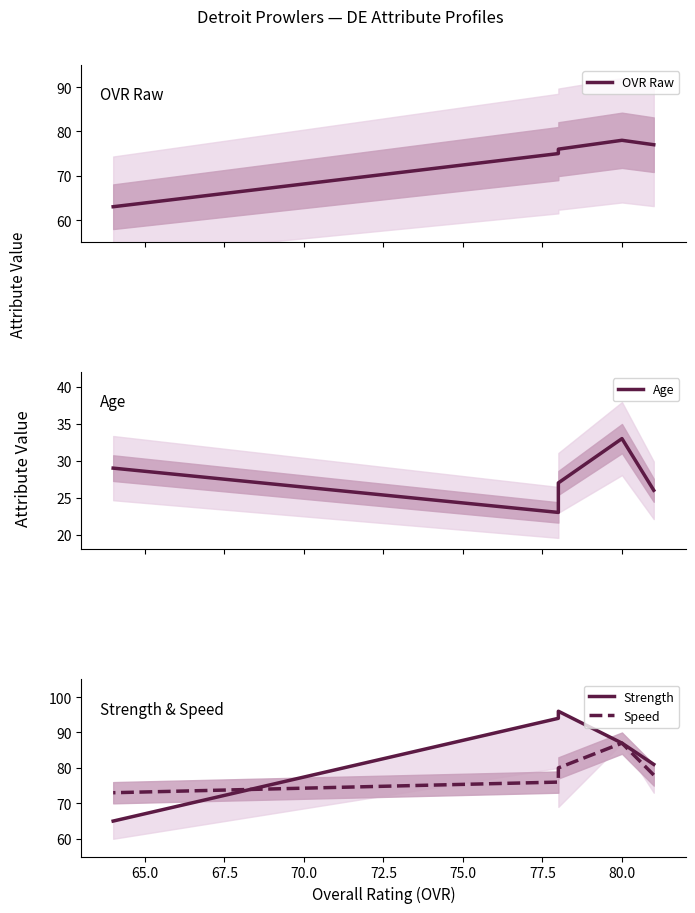

How many lines are shown in the chart?

4